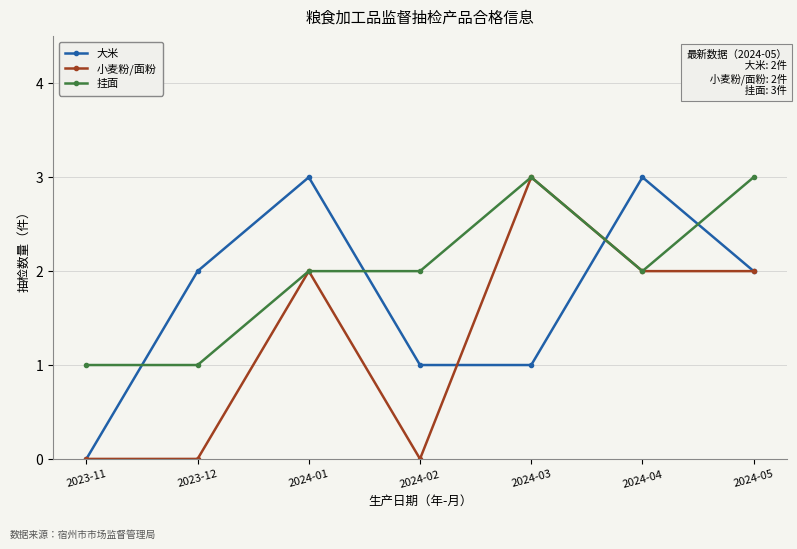

Is it true that 挂面 equals 2 at 2024-02?

True